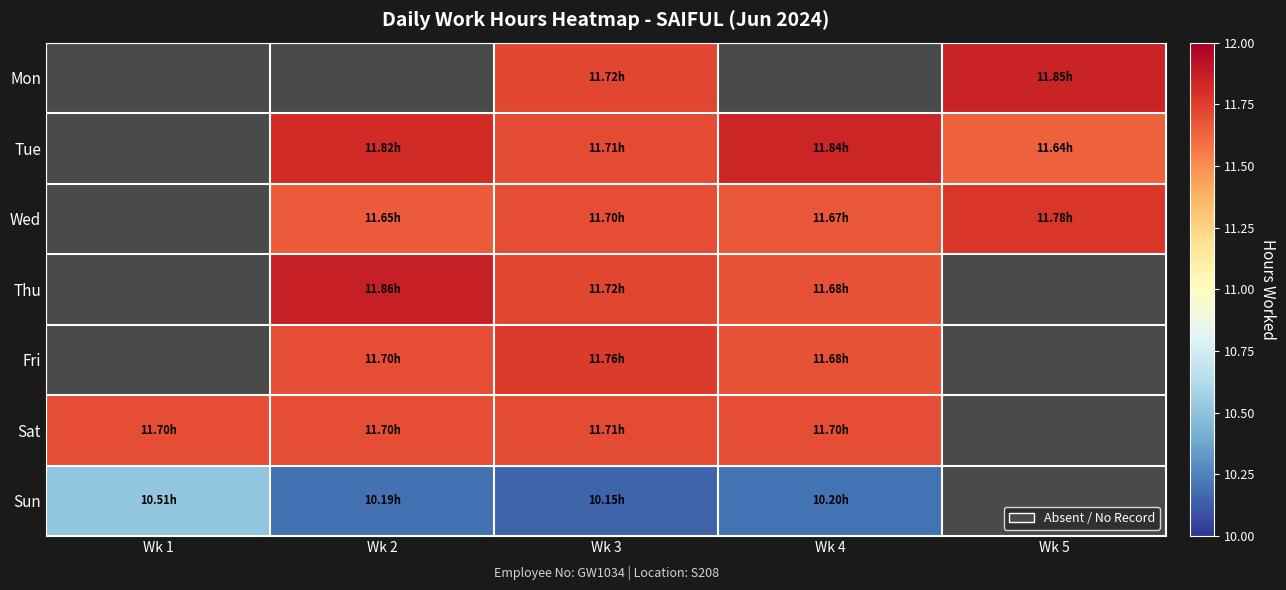

List the labels in order of Mon value, smallest first.

Wk 1, Wk 2, Wk 3, Wk 4, Wk 5